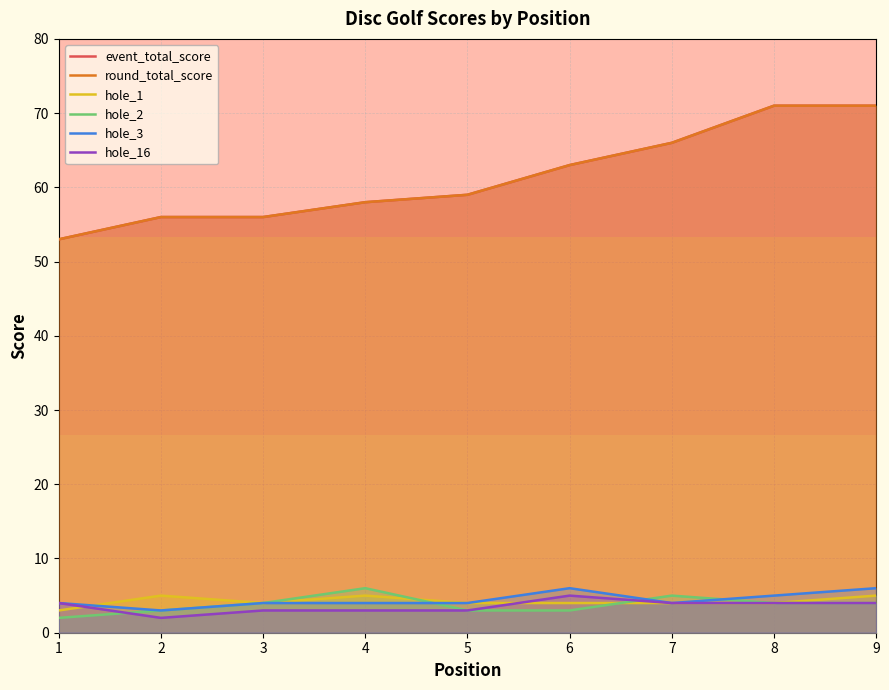

What is the lowest value of the round_total_score series?

53